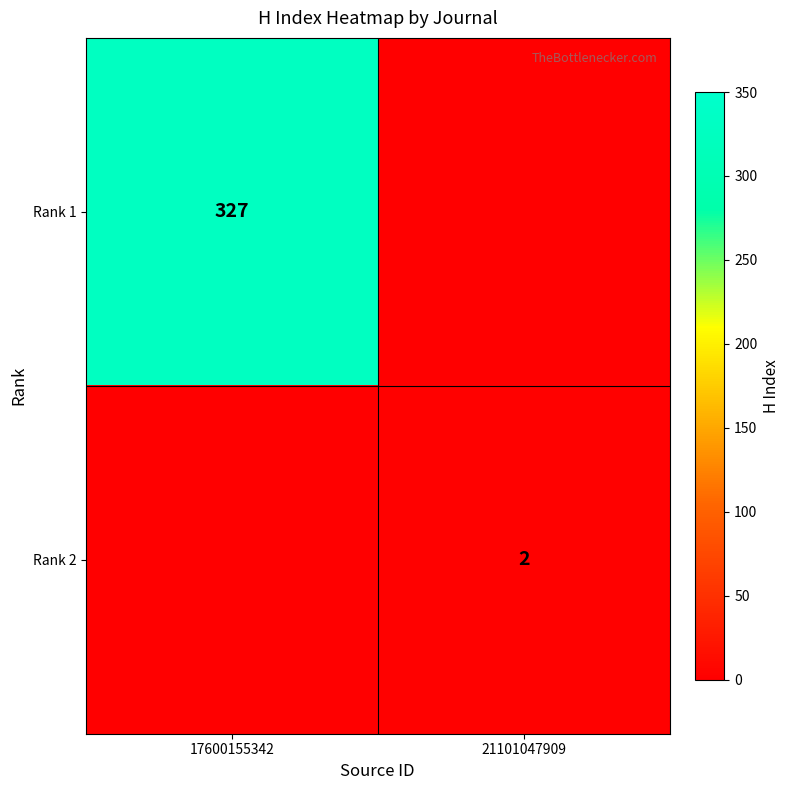

Is it true that Rank 2 equals 2 at 21101047909?

True